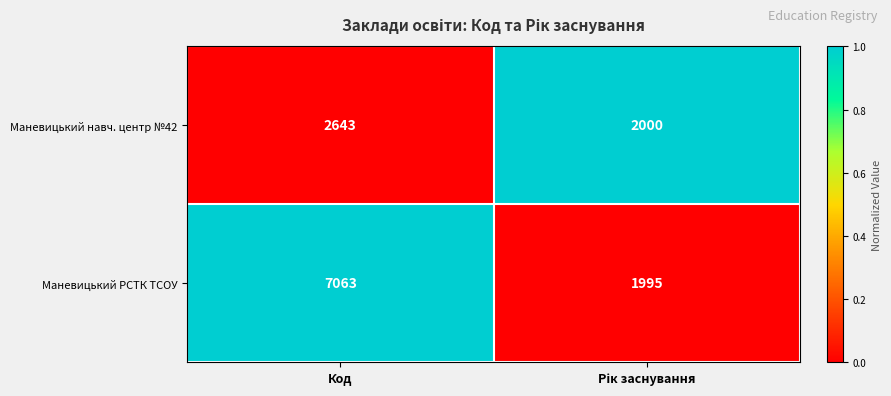

What is the difference between the highest and lowest values at Код?

4420